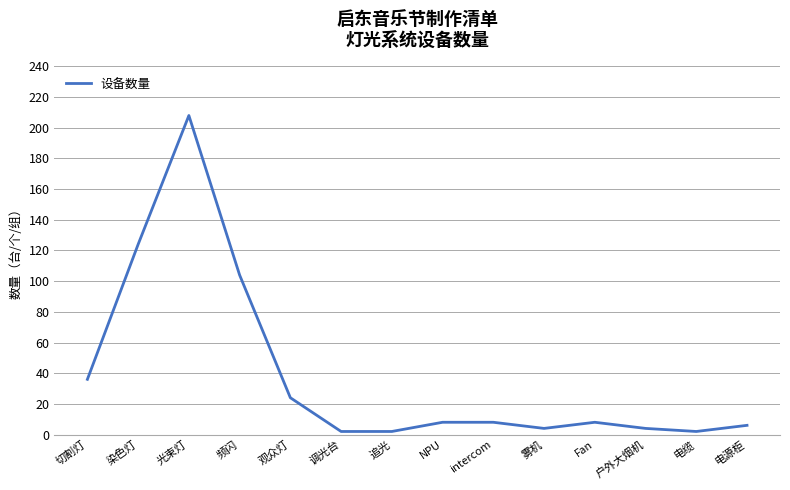

What is the difference between the maximum and second lowest values?

206